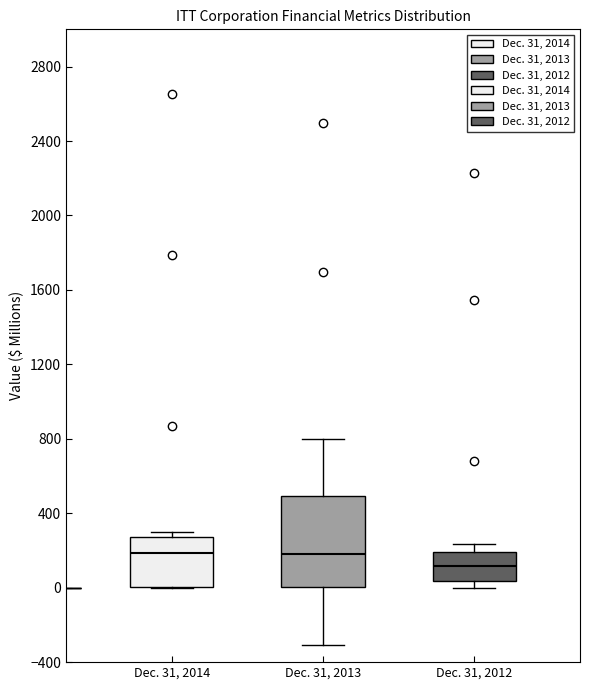

Where does the median line of the box for Dec. 31, 2014 sit on the y-axis? The values are not printed on the chart, so give them approximately, as read against the axis.

200